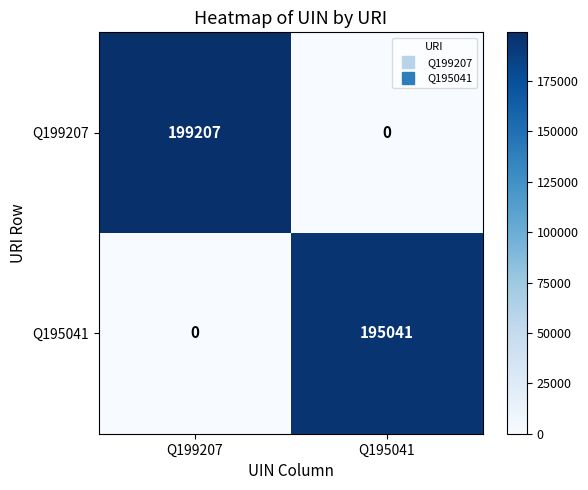

What is the sum of all Q199207 values?

199207